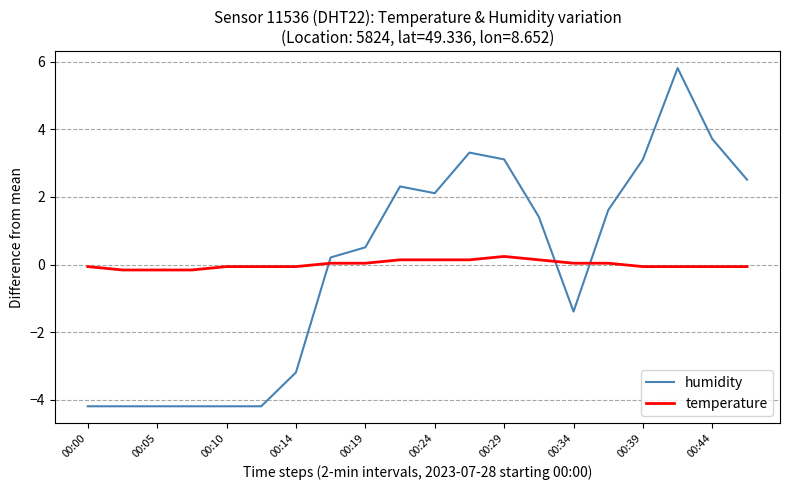

Which series has the widest spread of values?

humidity